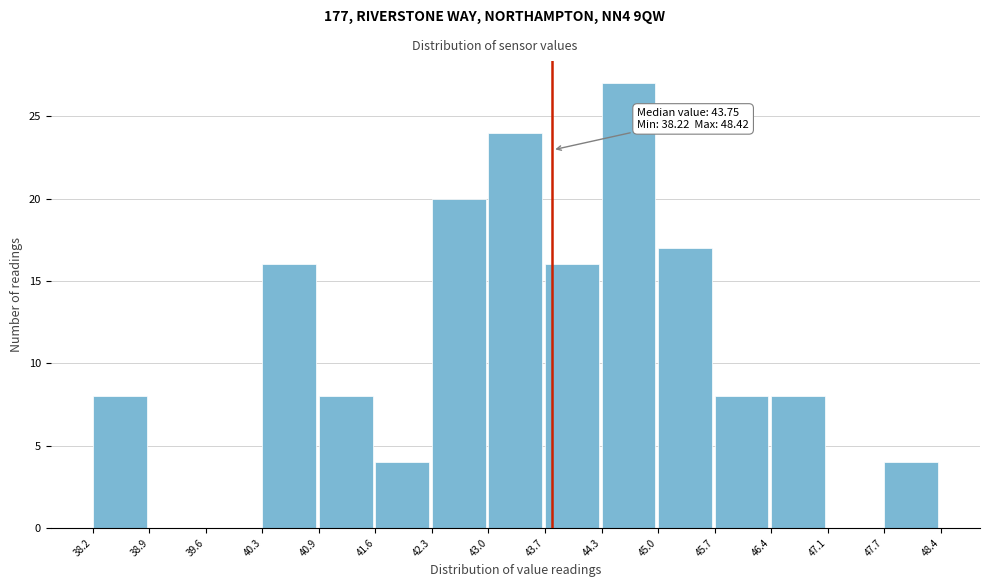

Which range on the x-axis has the tallest bar?

44.3 to 45.0